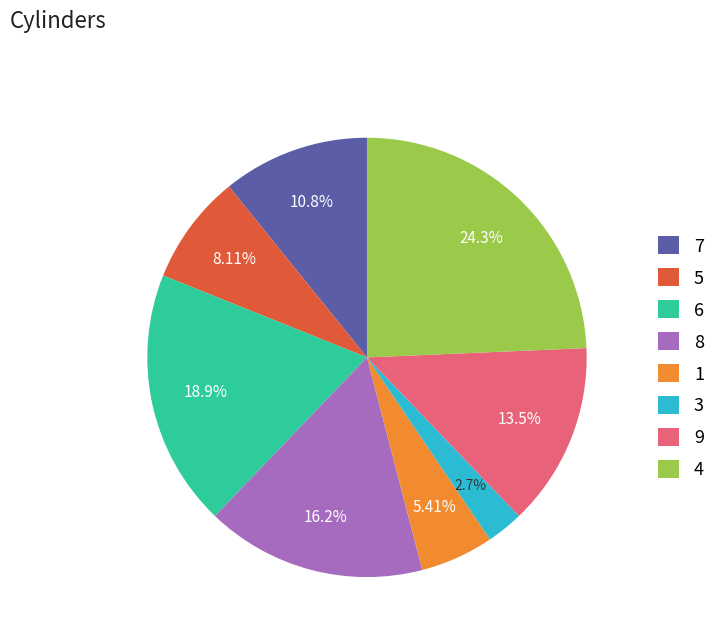

Combined, do 6 and 8 account for over 50%?

No